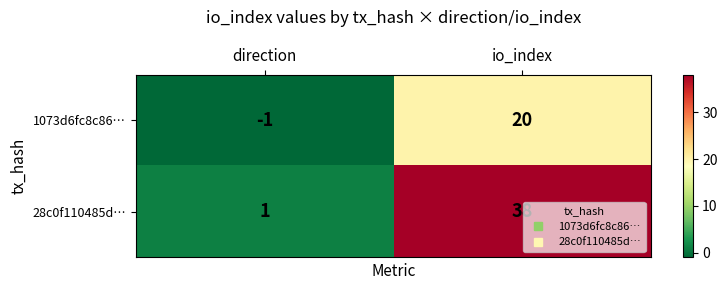

At direction, list the series in order from largest to smallest.

28c0f110485d…, 1073d6fc8c86…